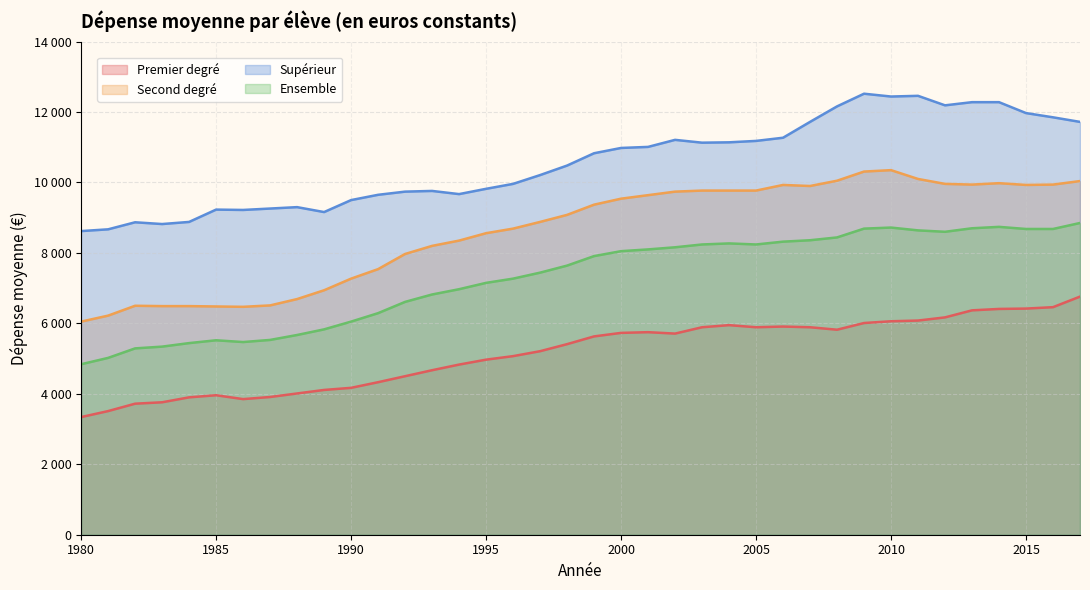

Rank the series at 2016 from lowest to highest value.

Premier degré, Ensemble, Second degré, Supérieur